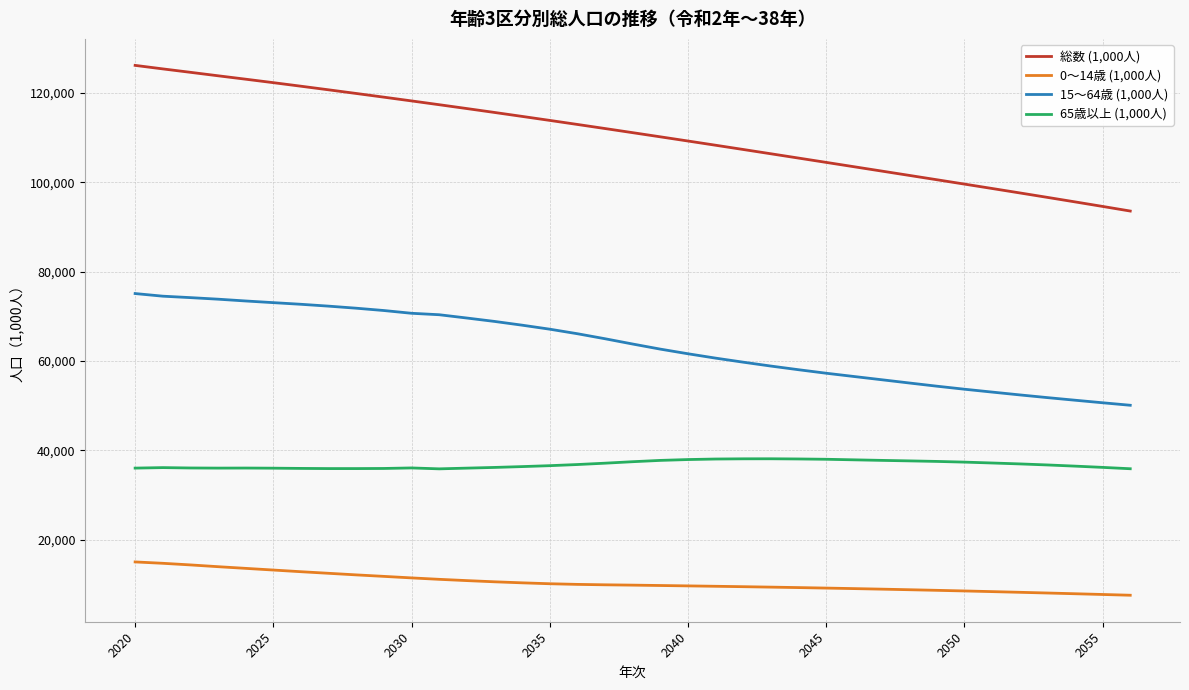

Which series has the largest total across all categories?

総数 (1,000人)